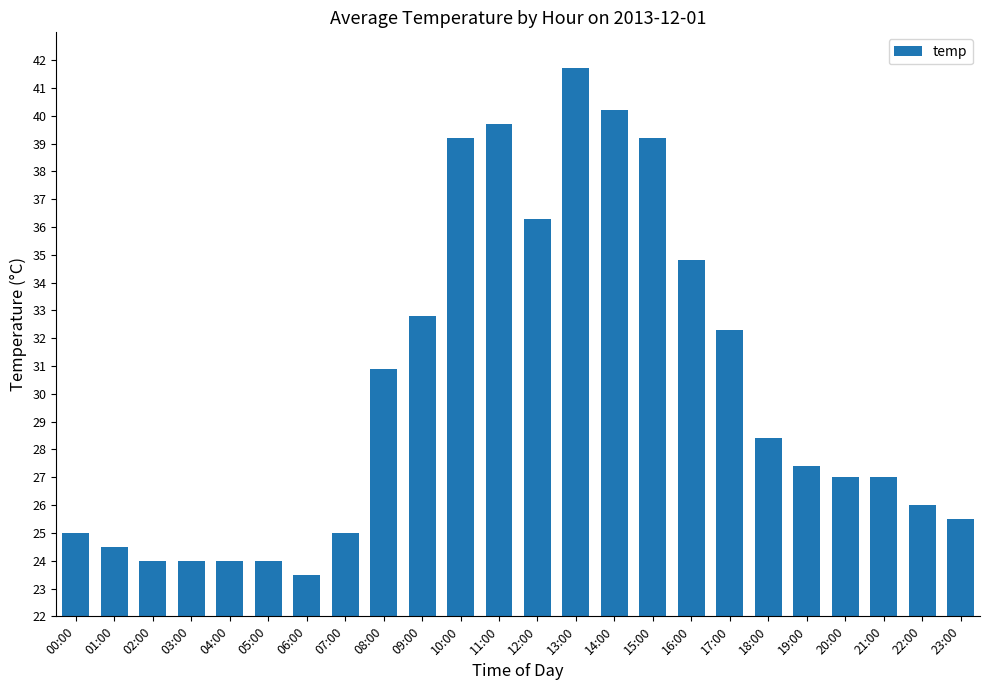

At which label is the value closest to 32?

17:00